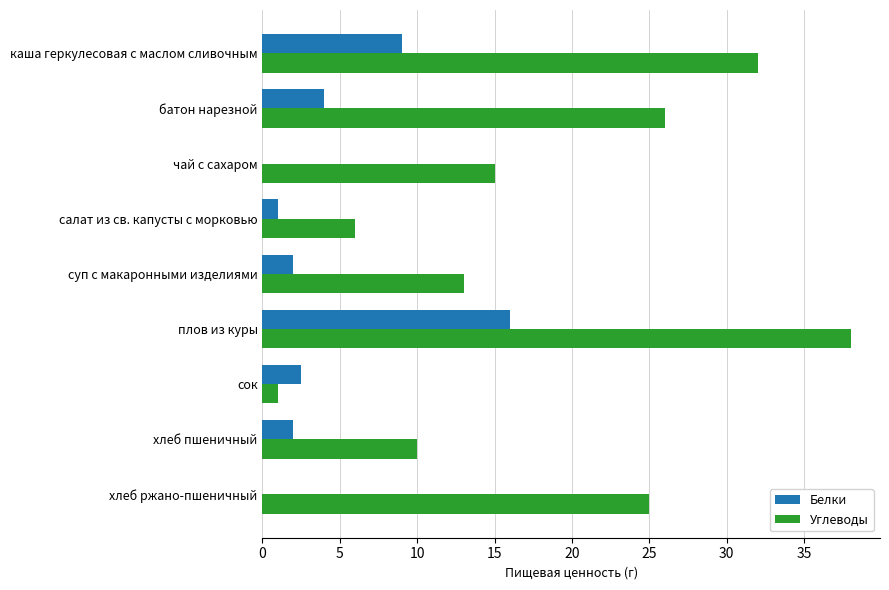

The Углеводы series shows 6.0 at салат из св. капусты с морковью. True or false?

True